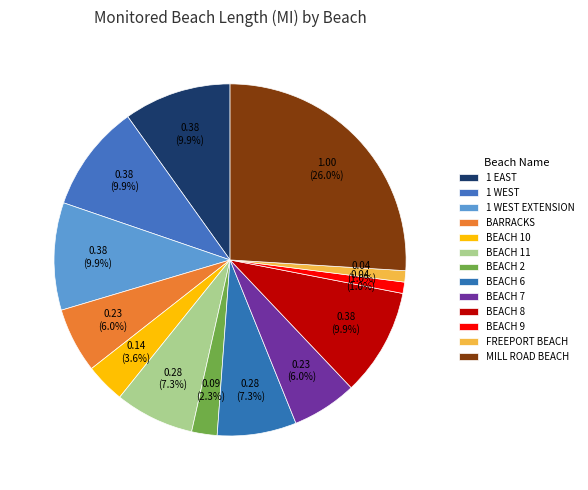

What percentage is the FREEPORT BEACH slice, to the nearest percent?

1%